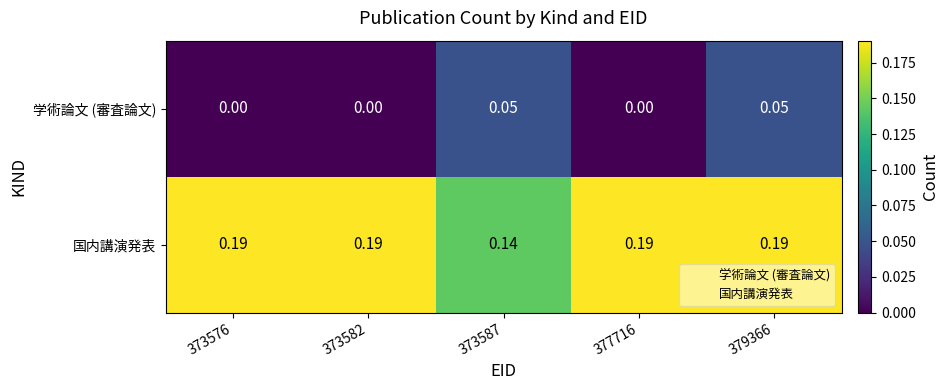

List the series in order of their peak value, lowest first.

学術論文 (審査論文), 国内講演発表